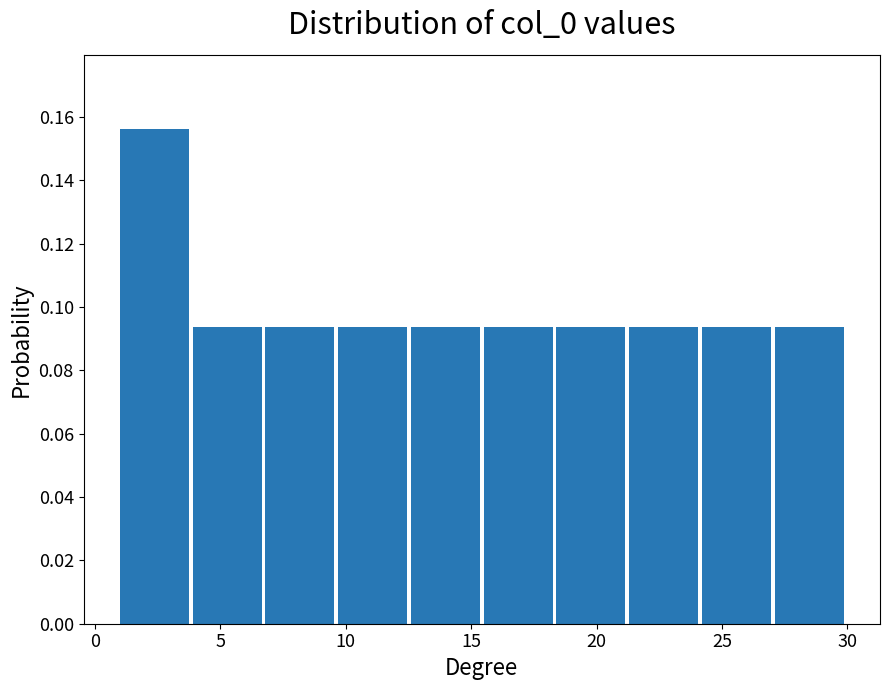

How tall is the bar that spans 27.1 to 30.0 on the x-axis? Neither the bar edges nor the heights are printed on the chart, so give them approximately, as read against the axes.

0.094